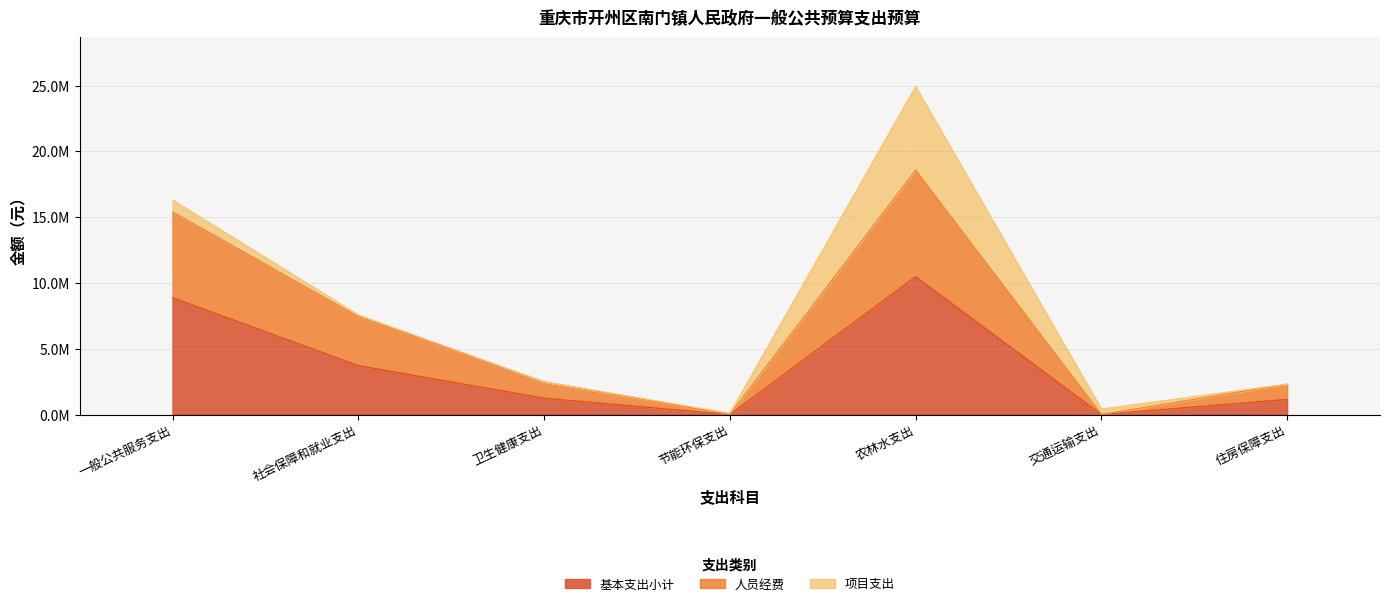

True or false: 基本支出小计 and 人员经费 intersect in this chart.

False